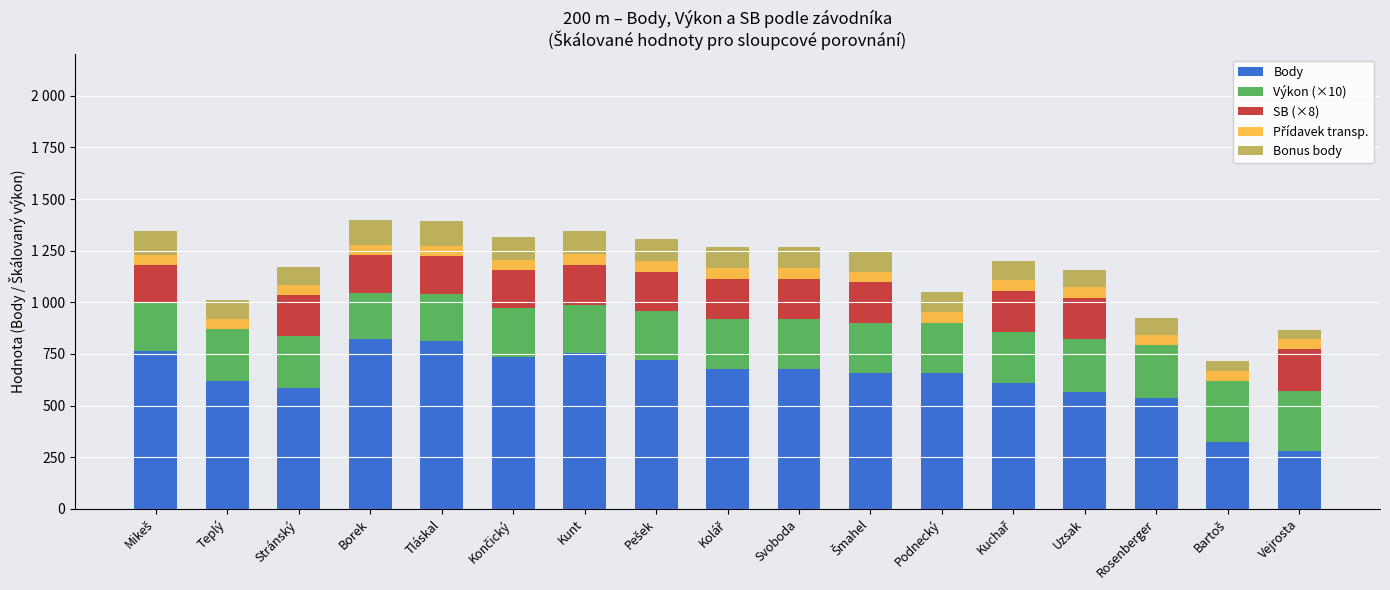

Are the bars grouped side by side (vs. stacked)?

No